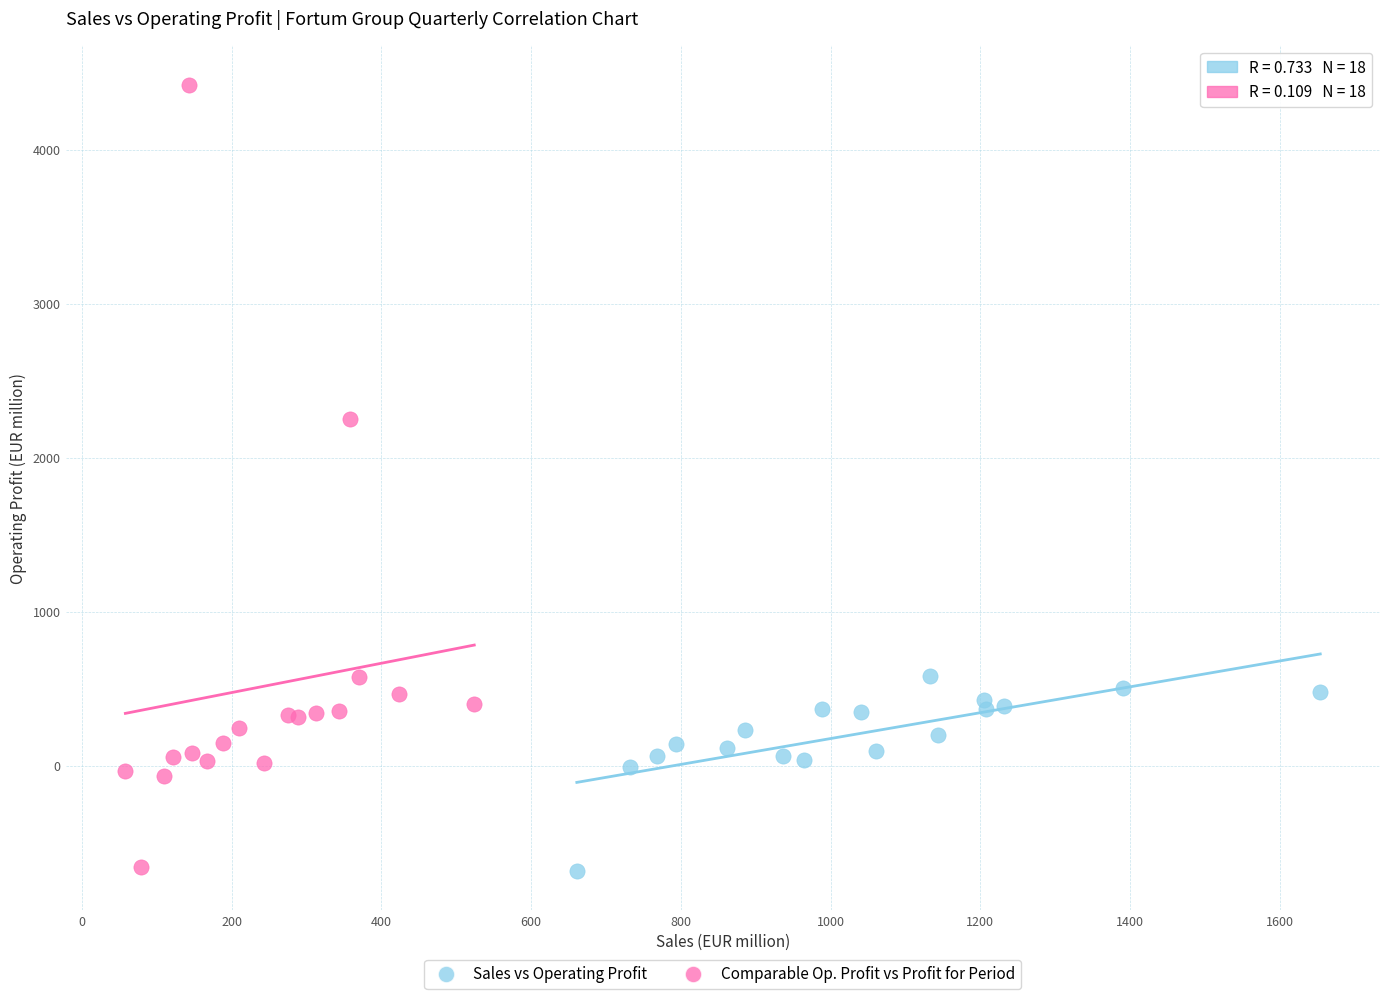

Which series contains the highest Y value?

Comparable Op. Profit vs Profit for Period